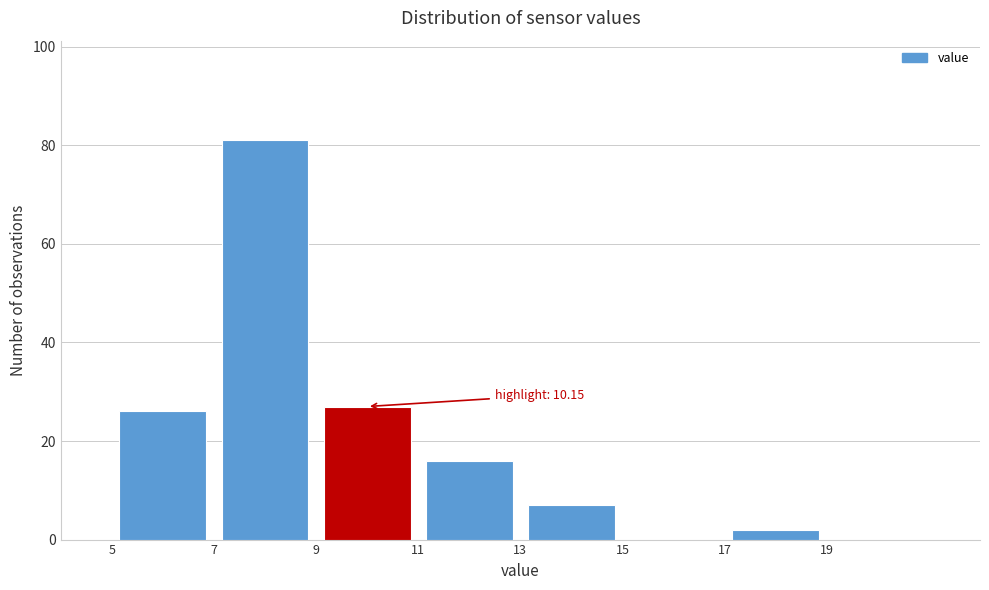

Over which range of the x-axis is the bar tallest?

7 to 9